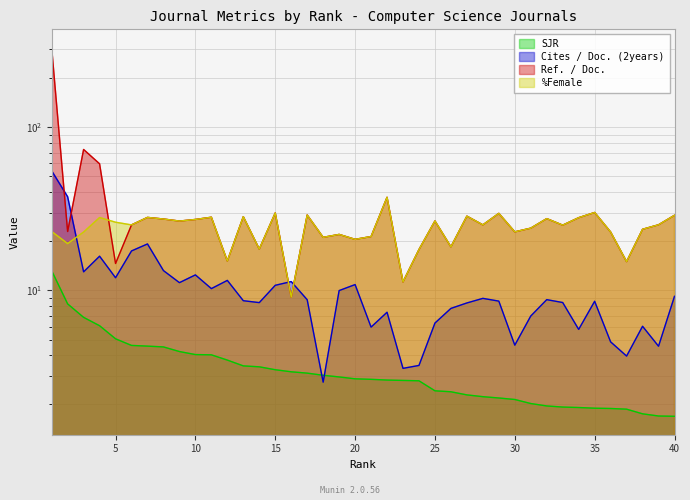

What are all the series names shown in the legend?

SJR, Cites / Doc. (2years), Ref. / Doc., %Female